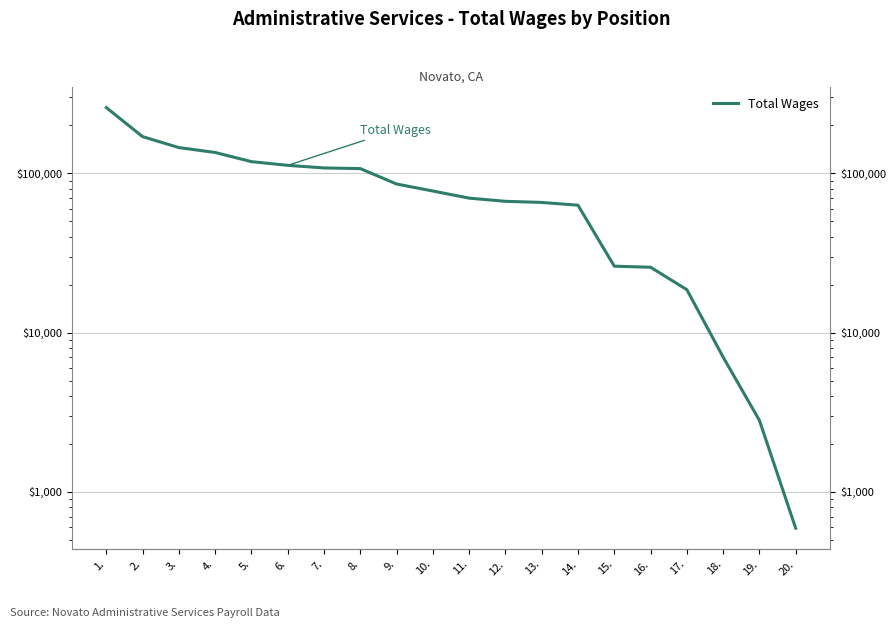

True or false: the data shows 7019 at 18..

True